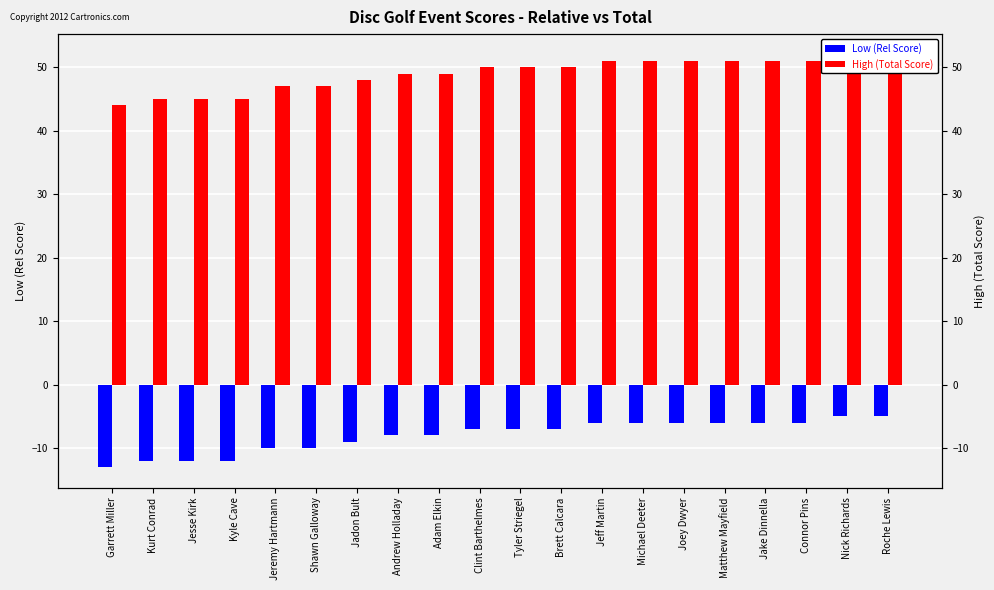

True or false: High (Total Score) has a value of 69 at Andrew Holladay.

False